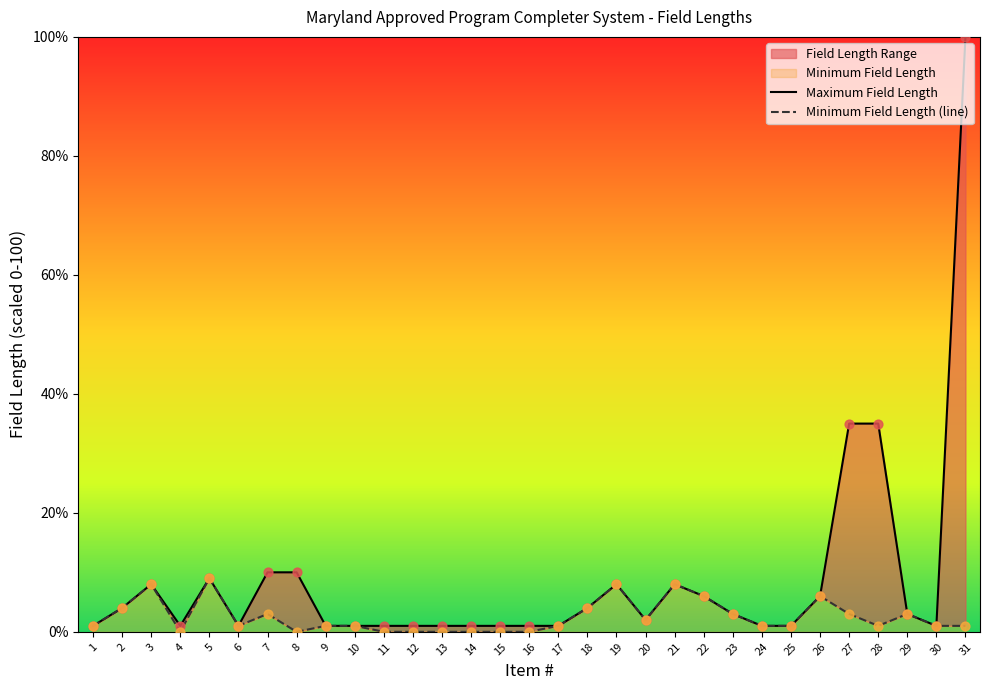

Which series has the largest total across all categories?

Maximum Field Length